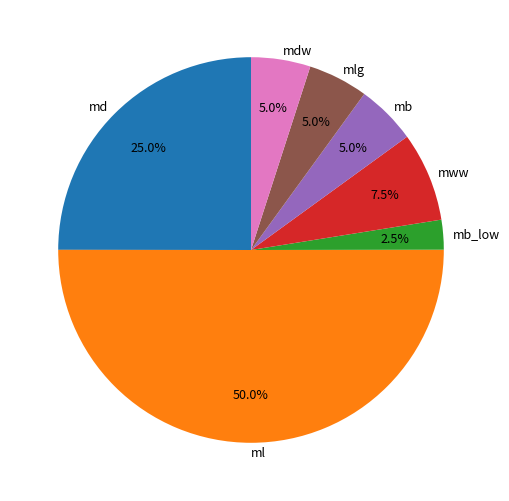

Which category has the biggest portion of the pie?

ml